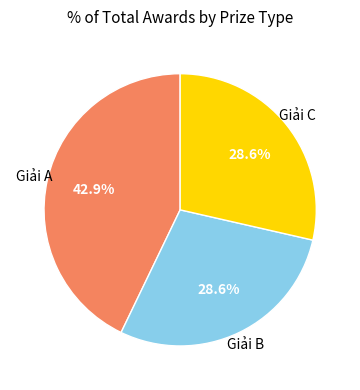

Does any single category account for the majority?

No